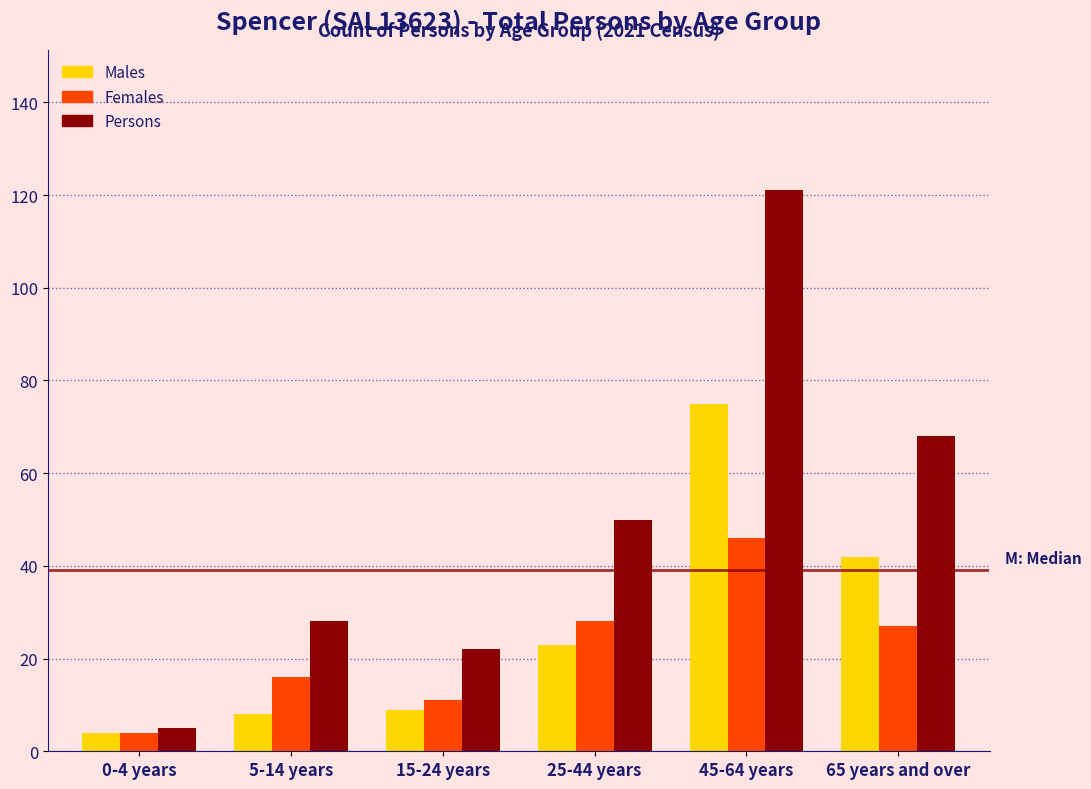

Reading right to left, extract all data points from this chart.

Males: 42	75	23	9	8	4
Females: 27	46	28	11	16	4
Persons: 68	121	50	22	28	5